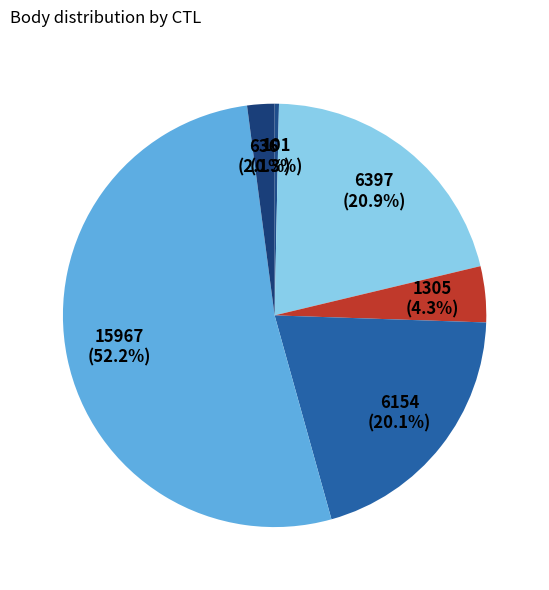

How many slices are in this pie chart?

6